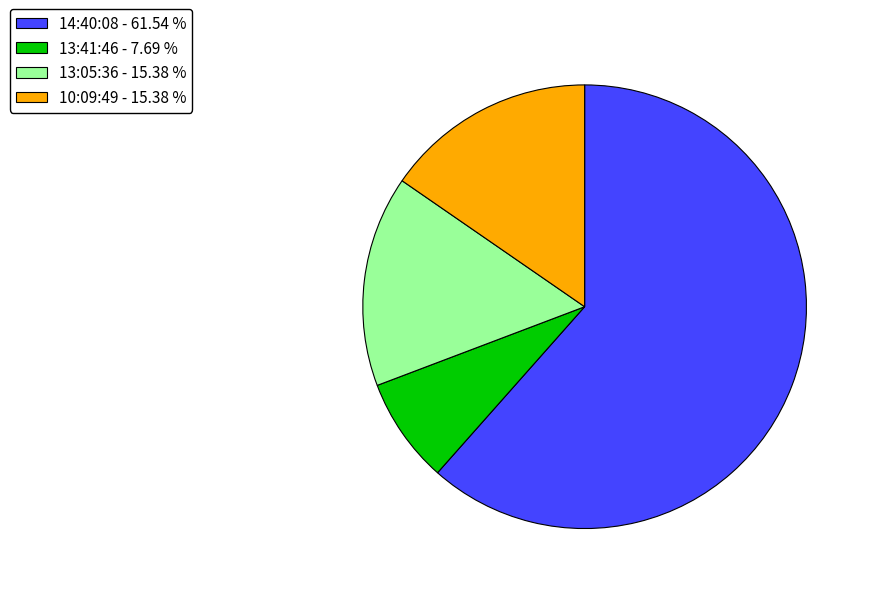

Count the number of slices in the pie.

4